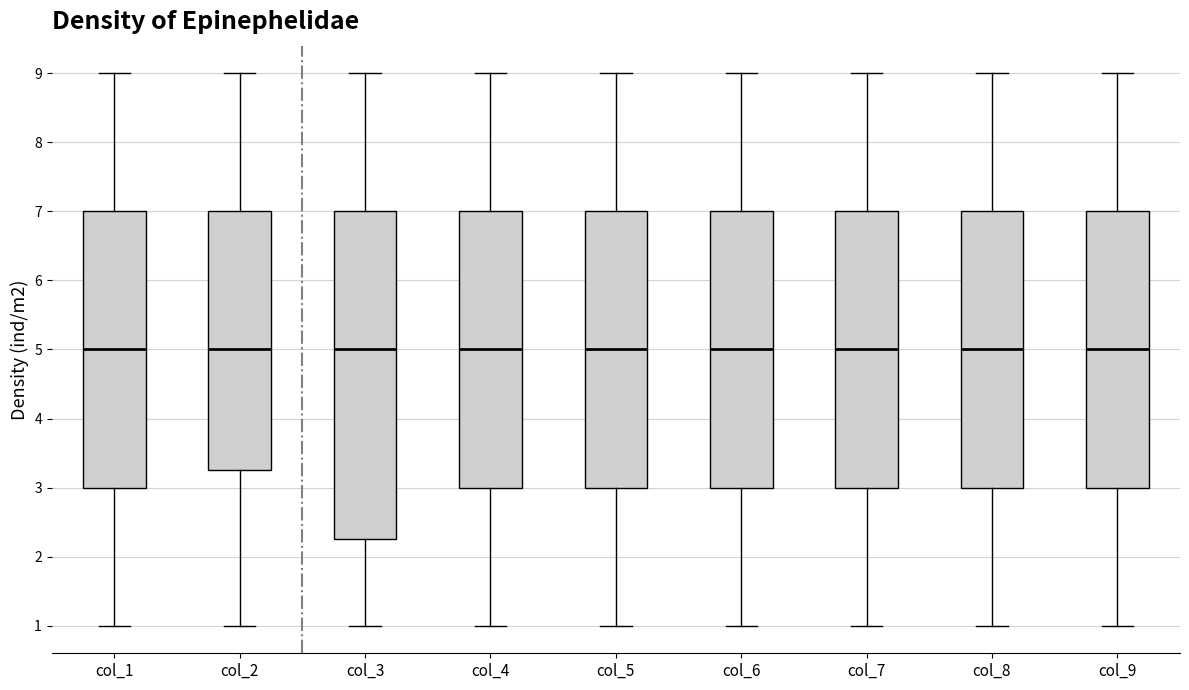

Reading left to right, transcribe this box plot: for each box, give where its median line is, the range the box spans, and where its two whiskers end, as read against the y-axis. The values are not printed on the chart, so give them approximately, as read against the axis.

col_1: median 5.0, box 3.0 to 7.0, whiskers 1.0 to 9.0
col_2: median 5.0, box 3.3 to 7.0, whiskers 1.0 to 9.0
col_3: median 5.0, box 2.3 to 7.0, whiskers 1.0 to 9.0
col_4: median 5.0, box 3.0 to 7.0, whiskers 1.0 to 9.0
col_5: median 5.0, box 3.0 to 7.0, whiskers 1.0 to 9.0
col_6: median 5.0, box 3.0 to 7.0, whiskers 1.0 to 9.0
col_7: median 5.0, box 3.0 to 7.0, whiskers 1.0 to 9.0
col_8: median 5.0, box 3.0 to 7.0, whiskers 1.0 to 9.0
col_9: median 5.0, box 3.0 to 7.0, whiskers 1.0 to 9.0